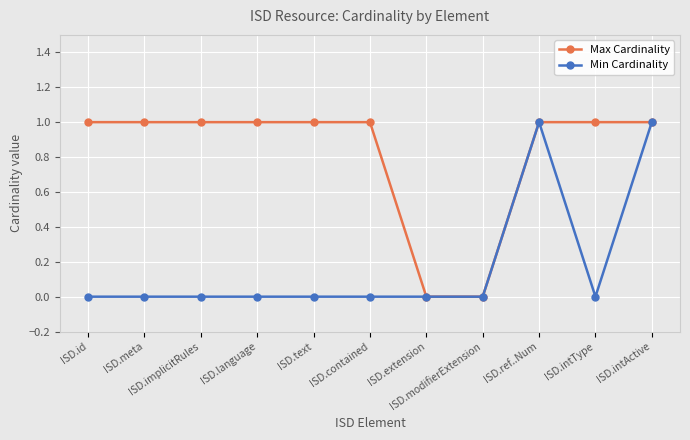

Which series has the largest total across all categories?

Max Cardinality